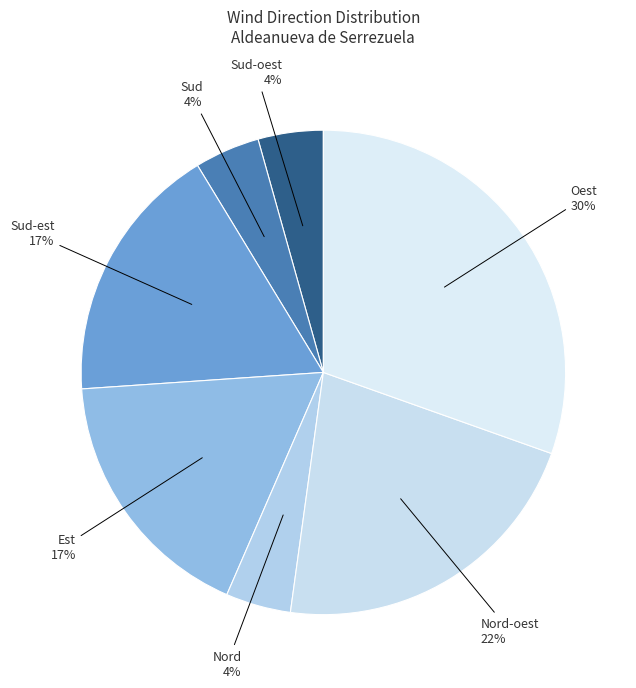

Does any single category account for the majority?

No